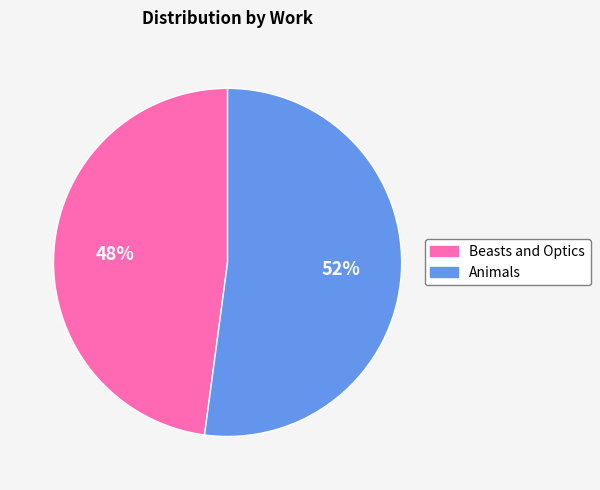

Combined, do Animals and Beasts and Optics account for over 50%?

Yes